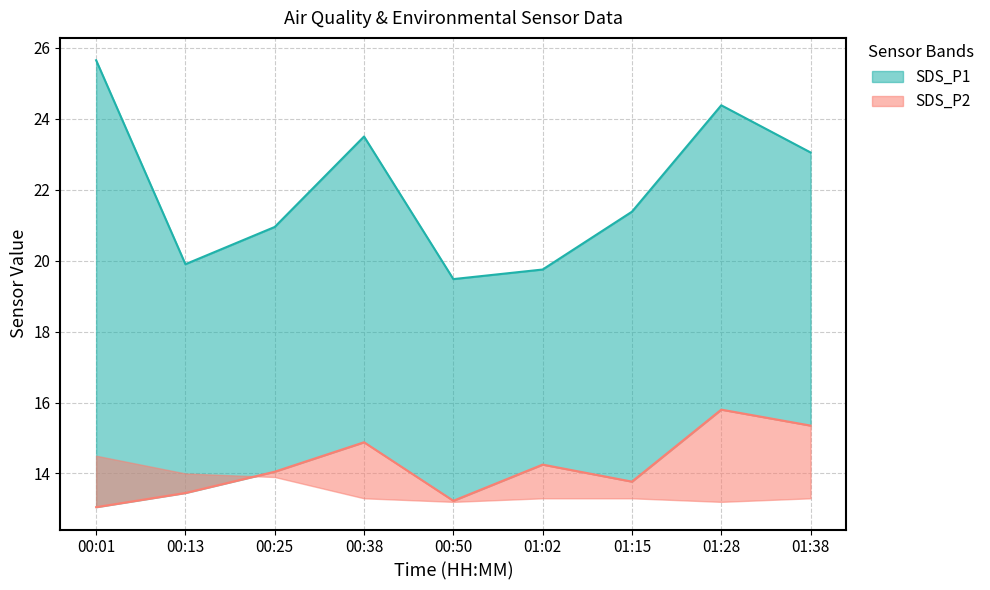

Reading left to right, what are all the values shown in this chart?

SDS_P1: 25.6	19.9	20.9	23.5	19.5	19.8	21.4	24.4	23.1
SDS_P2: 13.1	13.4	14.1	14.9	13.2	14.2	13.8	15.8	15.3